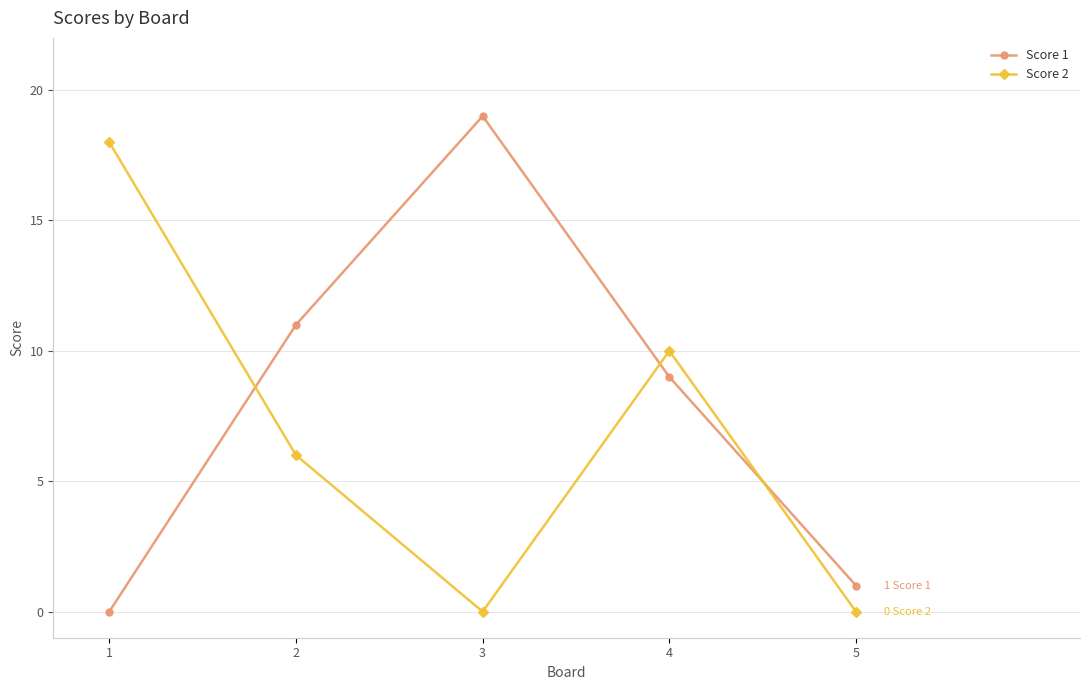

Between 2 and 5, which series saw the biggest shift?

Score 1